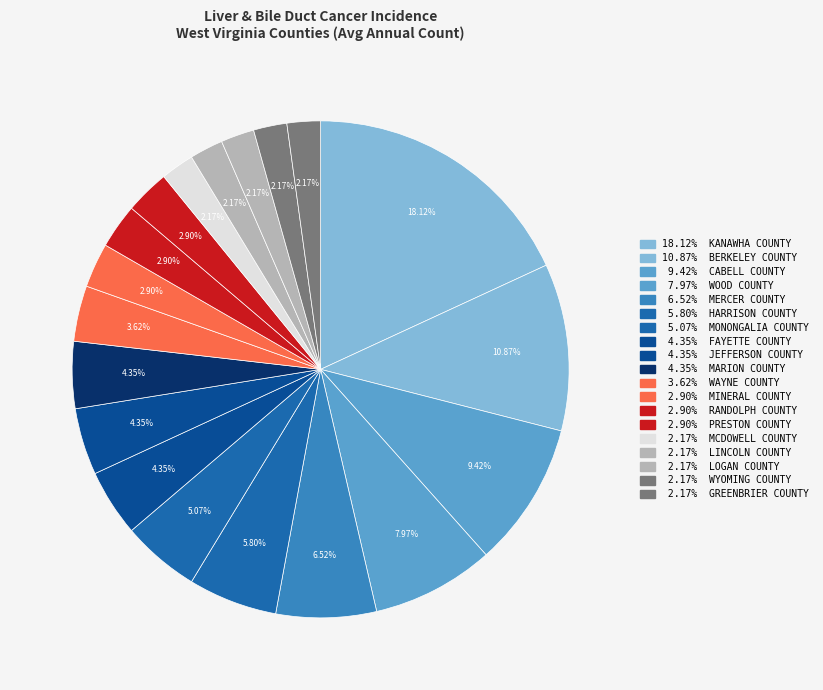

To the nearest percent, what is the average slice percentage?

5%